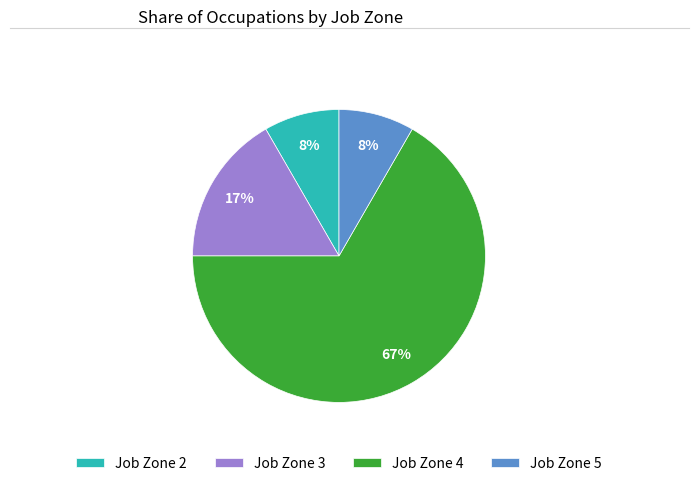

Is there a majority slice in this chart?

Yes